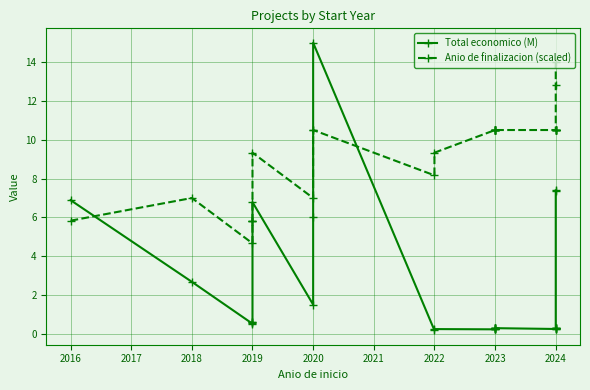

What is the value of the Total economico (M) point at the 18th from the left?

0.2